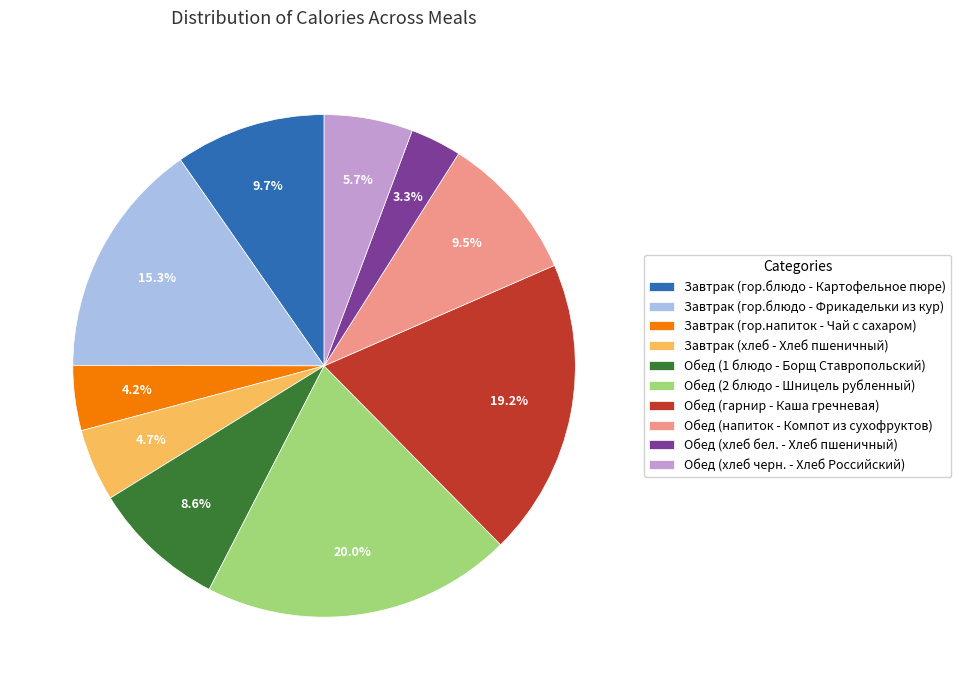

Which category has the smallest portion of the pie?

Обед (хлеб бел. - Хлеб пшеничный)